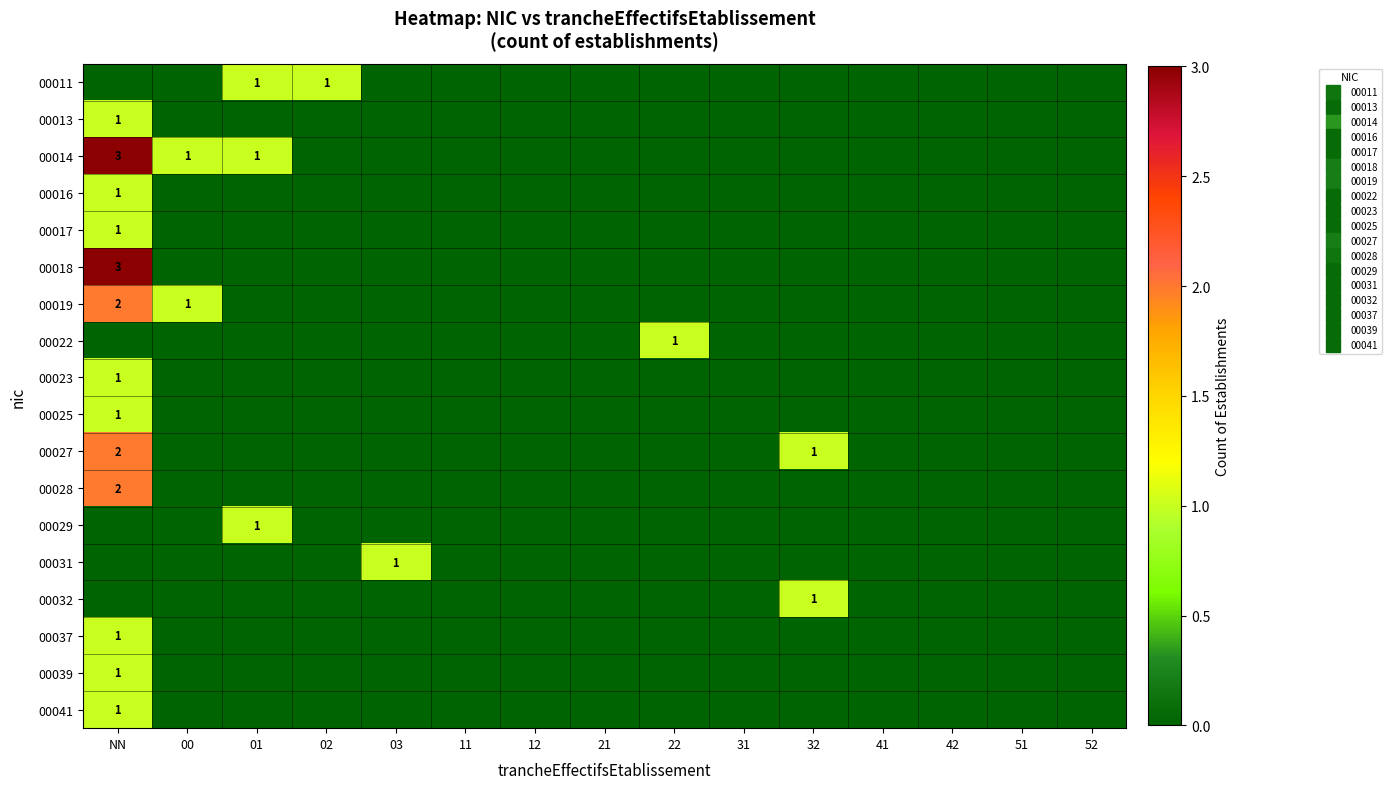

Which series has the widest spread of values?

00014